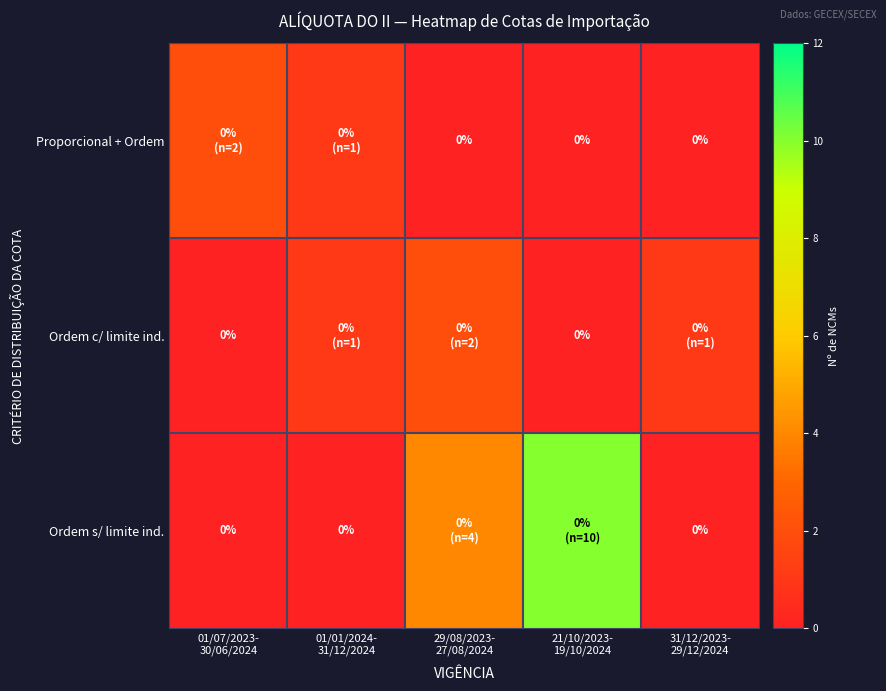

What is the sum of the Ordem s/ limite ind. values at 31/12/2023- 29/12/2024 and 21/10/2023- 19/10/2024?

10